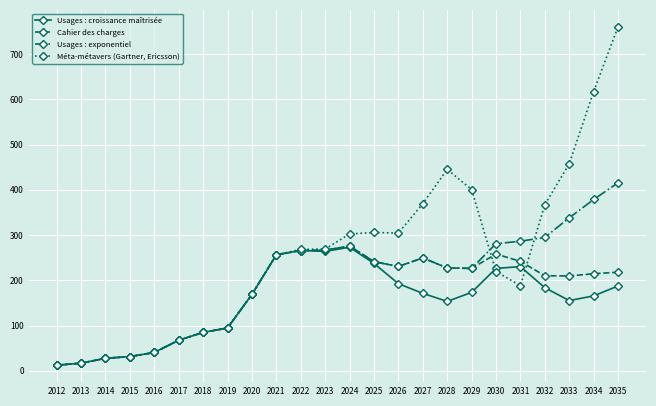

How many lines are shown in the chart?

4